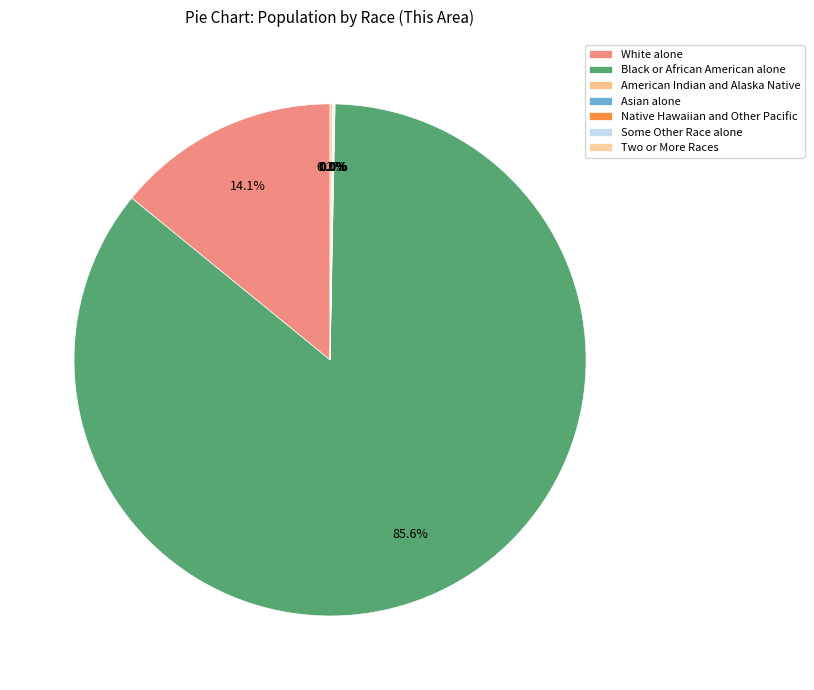

Which has a higher value, American Indian and Alaska Native or Some Other Race alone?

Some Other Race alone